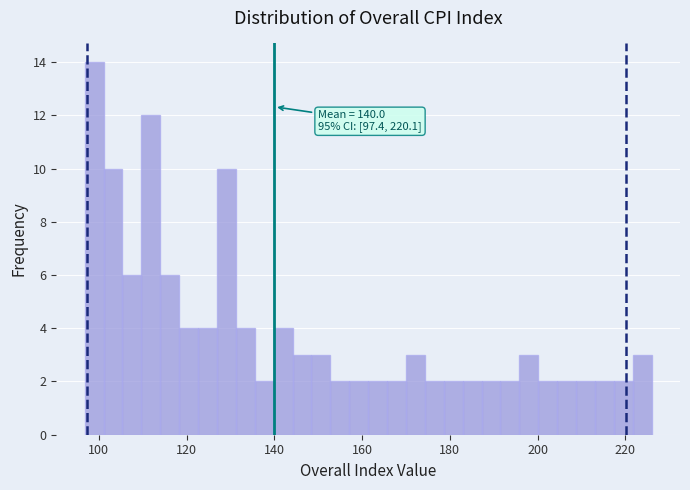

Read against the x-axis, roughly where is the centre of the tallest bar?

98